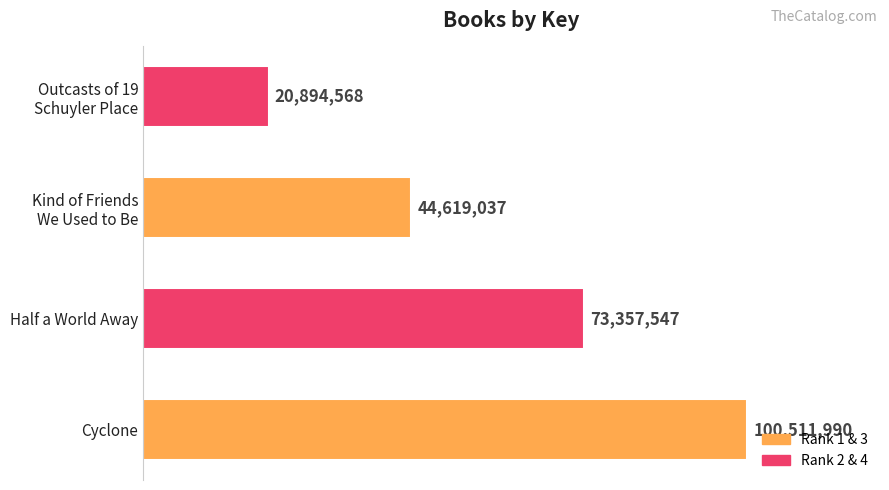

What is the greatest value displayed?

100511990